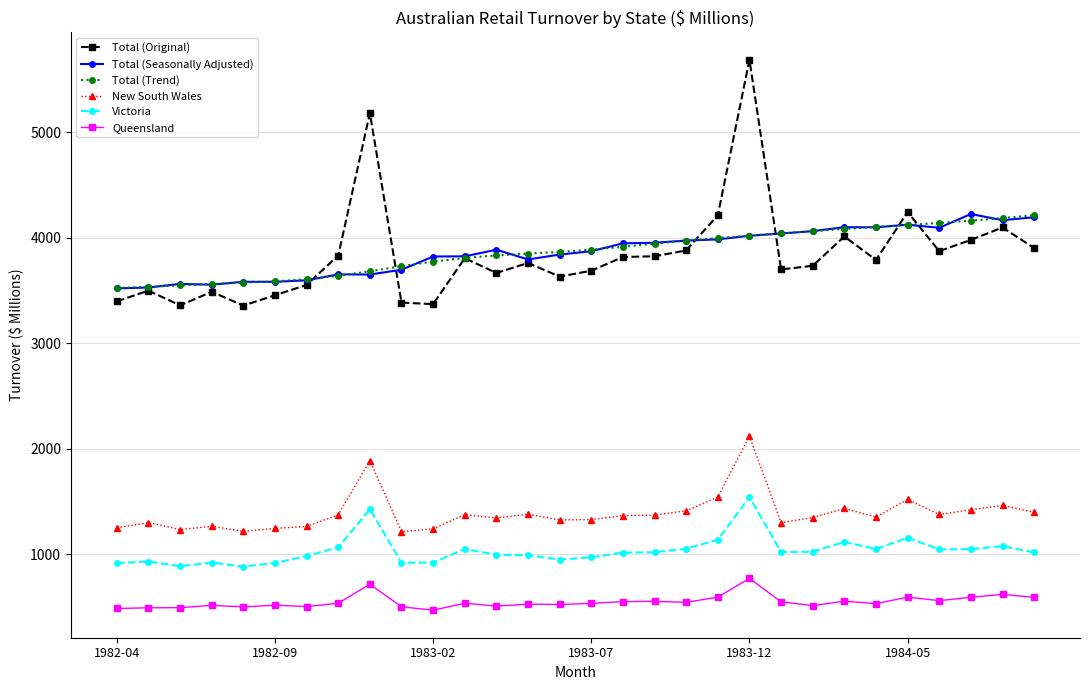

True or false: Queensland has more than 1 interior local peaks.

True